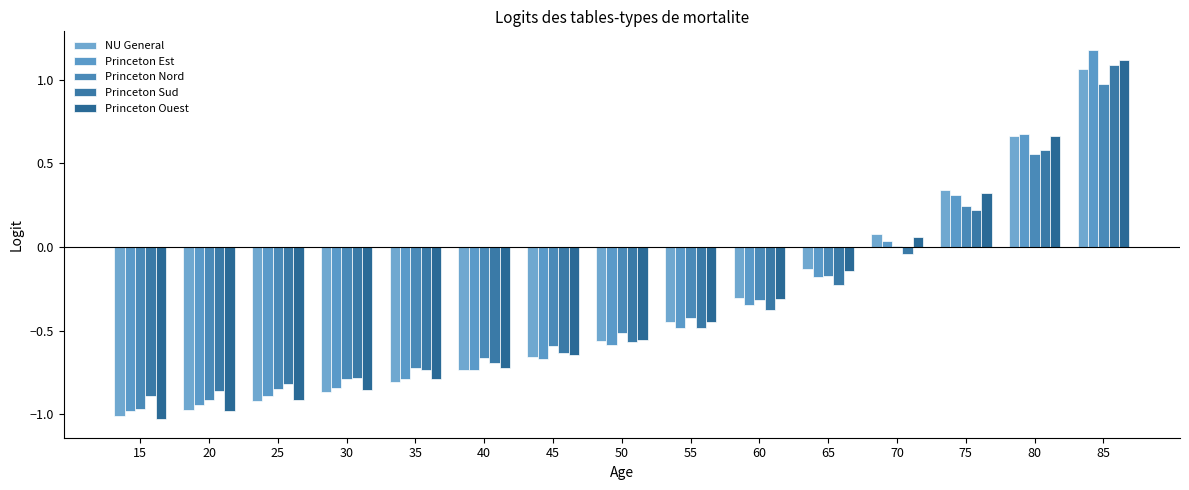

What is the difference between the NU General values at 50 and 55?

0.1